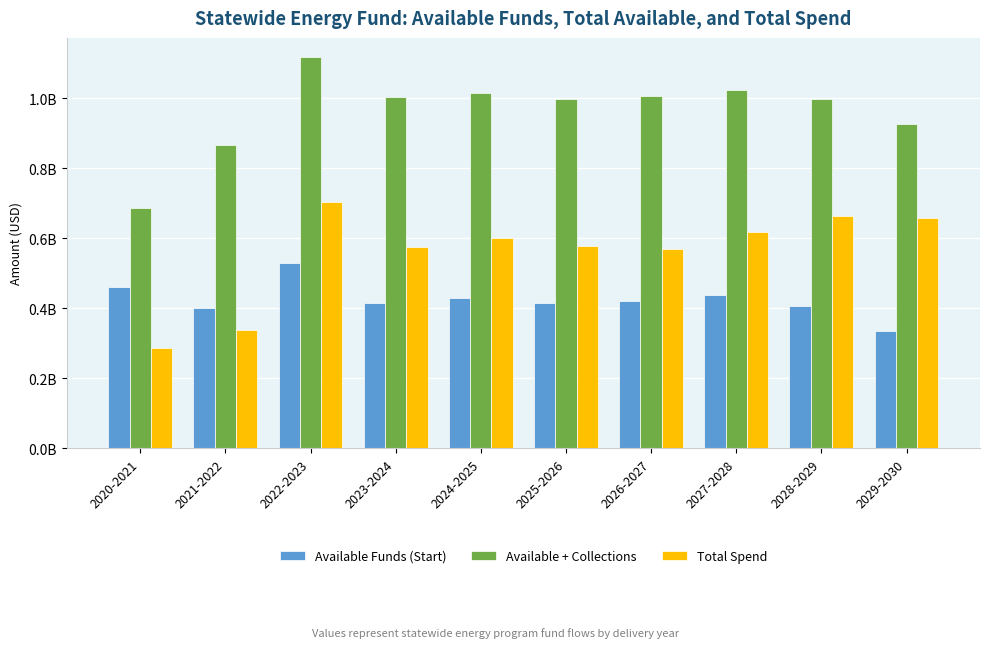

What is the sum of the Available Funds (Start) values at 2020-2021 and 2022-2023?

990161479.5